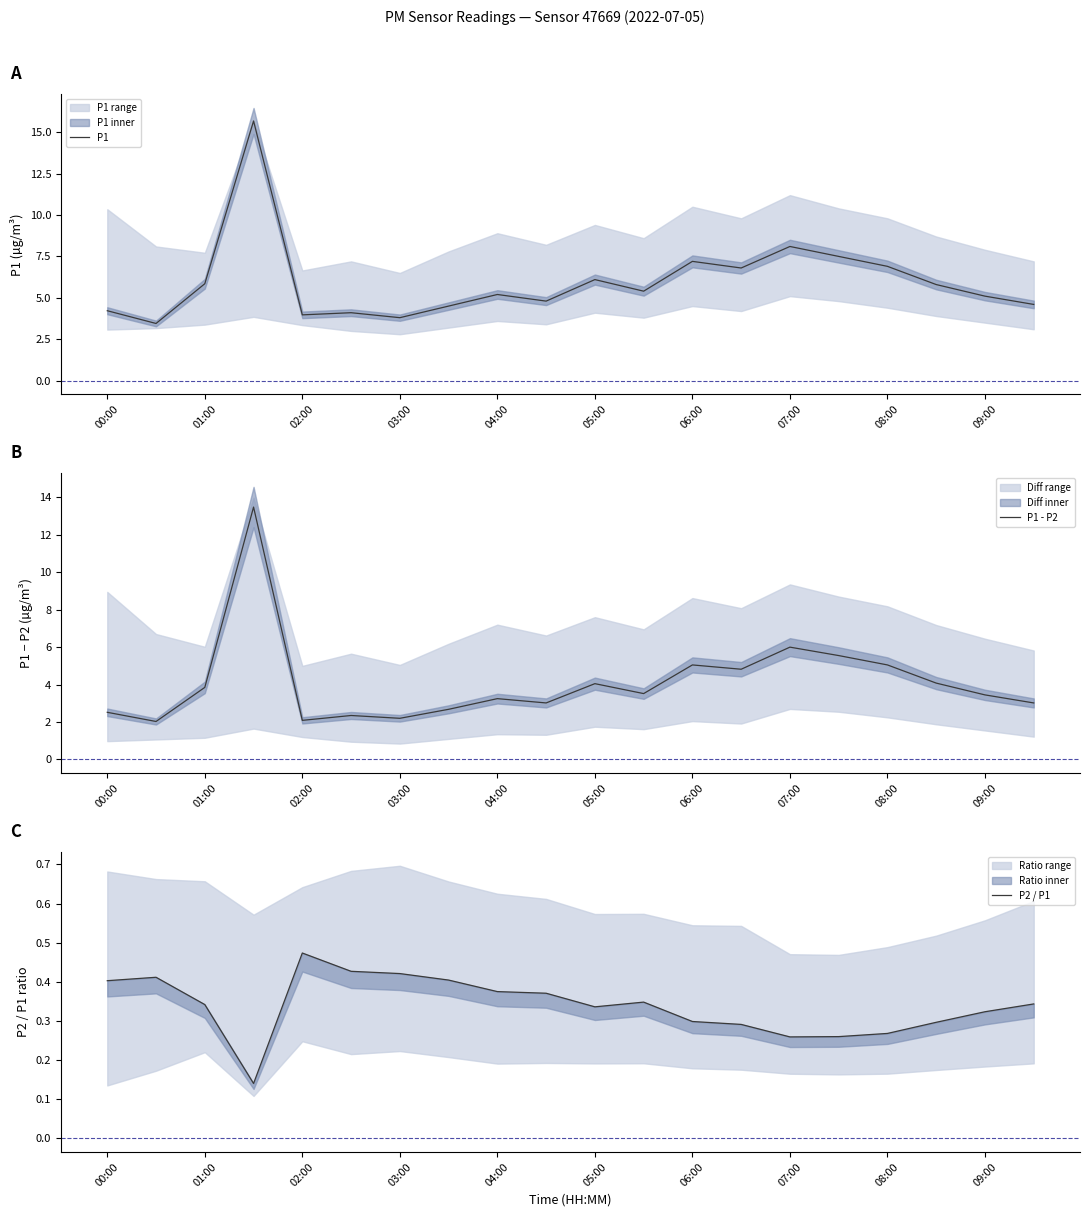

True or false: P1 - P2 and P1 intersect in this chart.

False